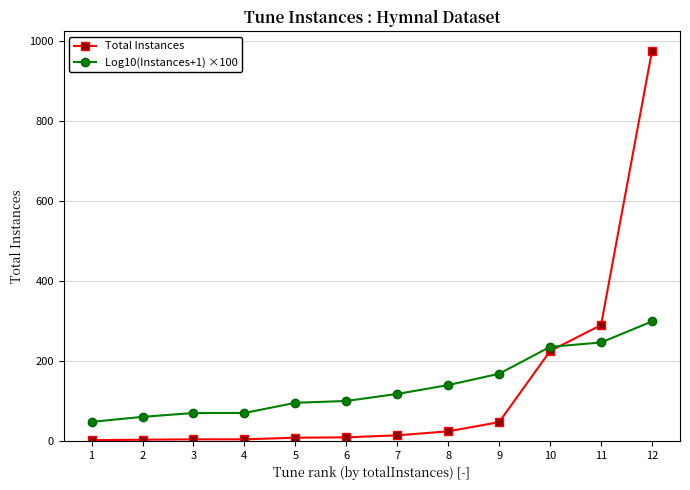

At which label is Total Instances closest to 489?

11